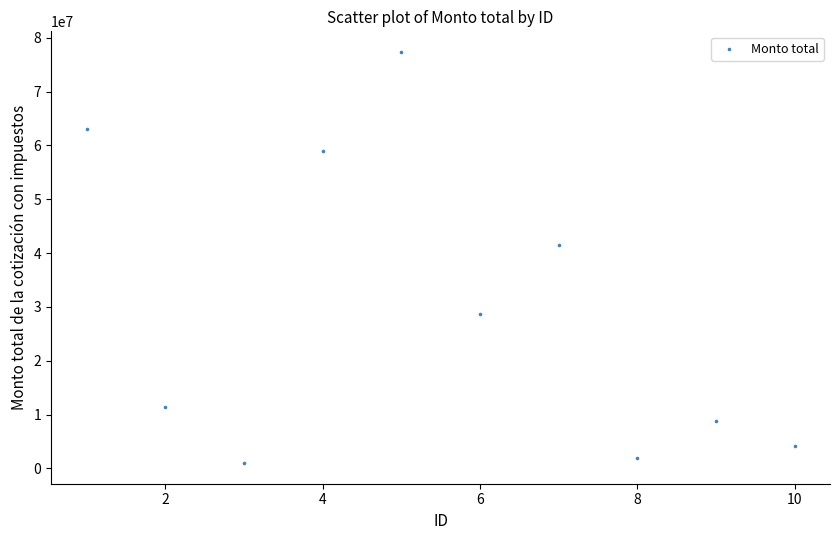

What is the average Y value?

29717930.6